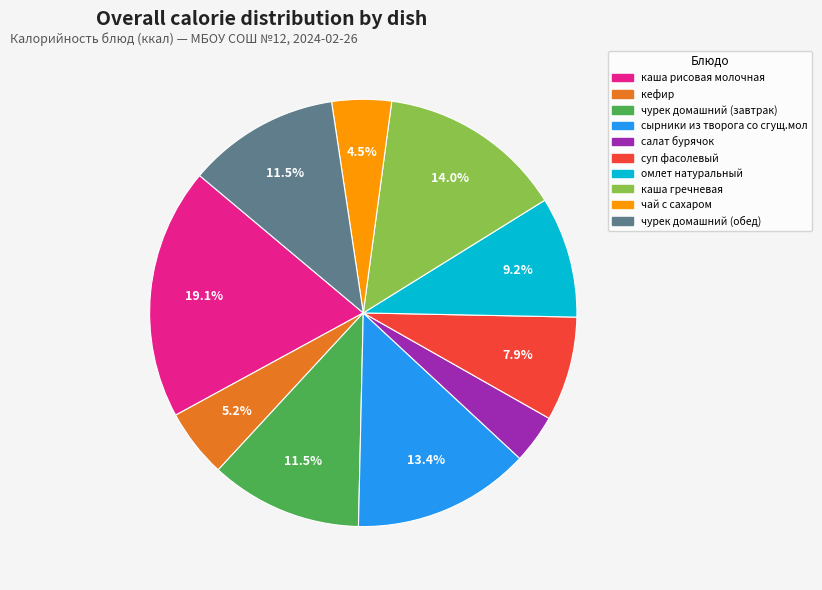

What is the smallest slice in the pie chart?

салат бурячок